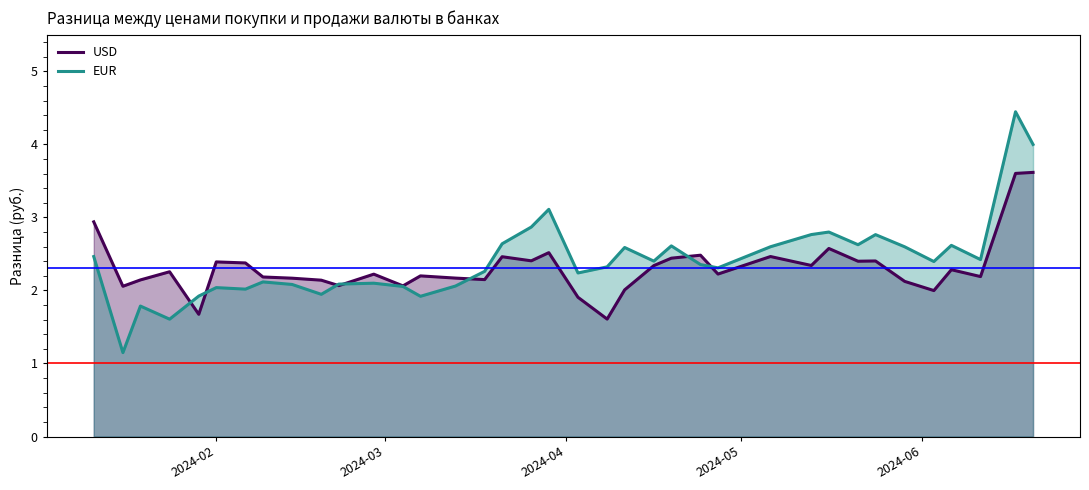

List the series in order of their peak value, highest first.

EUR, USD